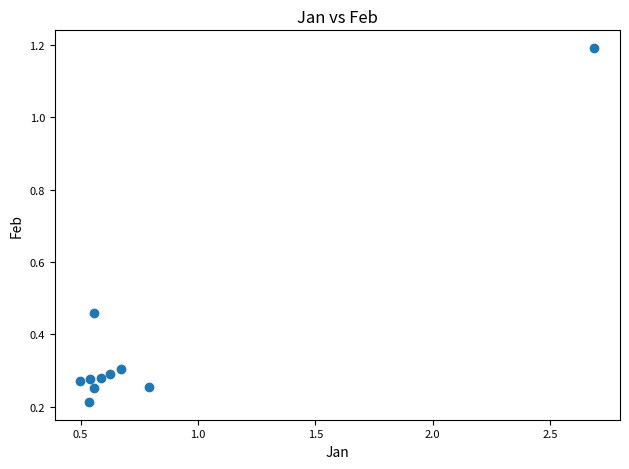

What is the range of Y values (max minus min)?

1.0